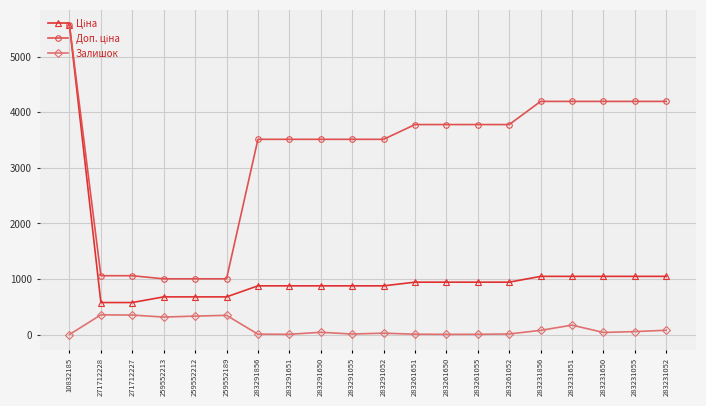

True or false: Залишок has a value of 27.0 at 283291052.

True